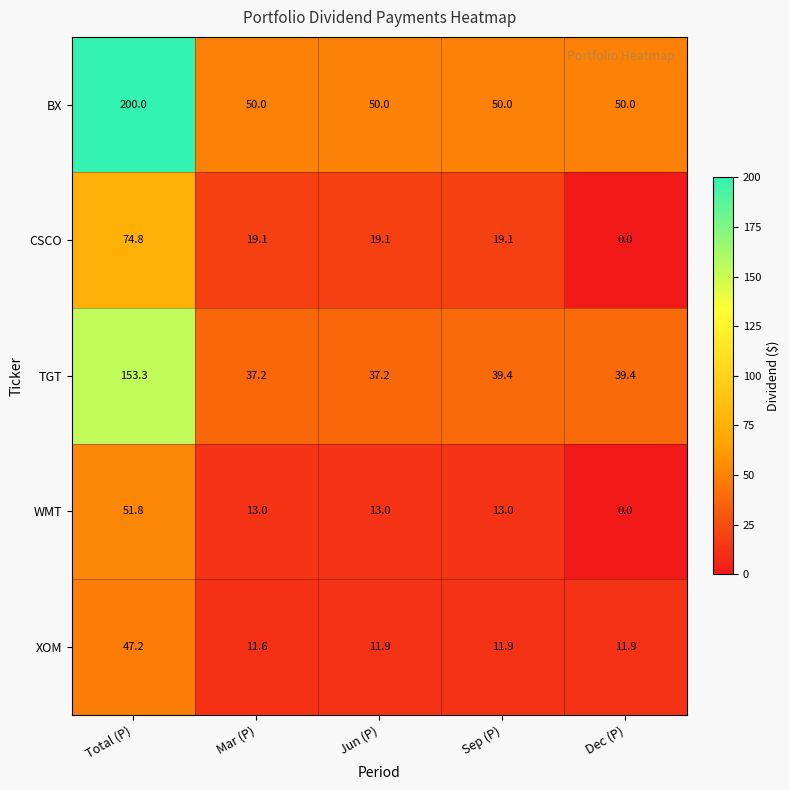

How many series are shown in this chart?

5